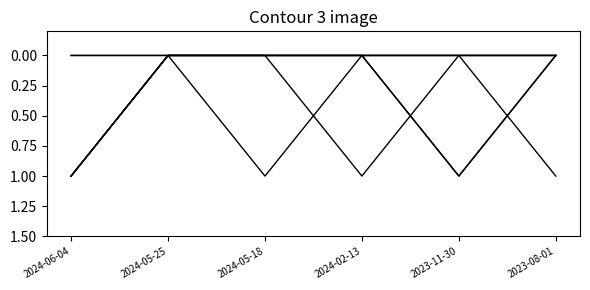

Does the chart have visible grid lines?

No